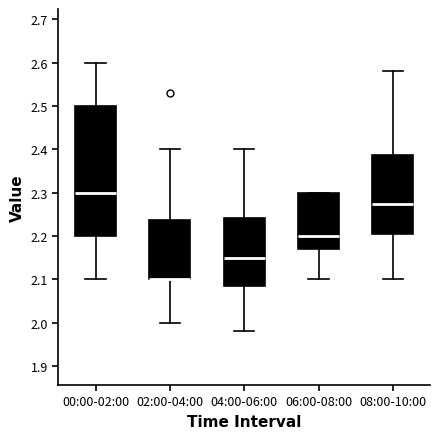

Reading left to right, transcribe this box plot: for each box, give where its median line is, the range the box spans, and where its two whiskers end, as read against the y-axis. The values are not printed on the chart, so give them approximately, as read against the axis.

00:00-02:00: median 2.30, box 2.20 to 2.50, whiskers 2.10 to 2.60
02:00-04:00: median 2.10 (drawn on the box's lower edge), box 2.10 to 2.24, whiskers 2.00 to 2.40
04:00-06:00: median 2.15, box 2.09 to 2.24, whiskers 1.98 to 2.40
06:00-08:00: median 2.20, box 2.17 to 2.30, whiskers 2.10 to 2.30
08:00-10:00: median 2.28, box 2.21 to 2.39, whiskers 2.10 to 2.58